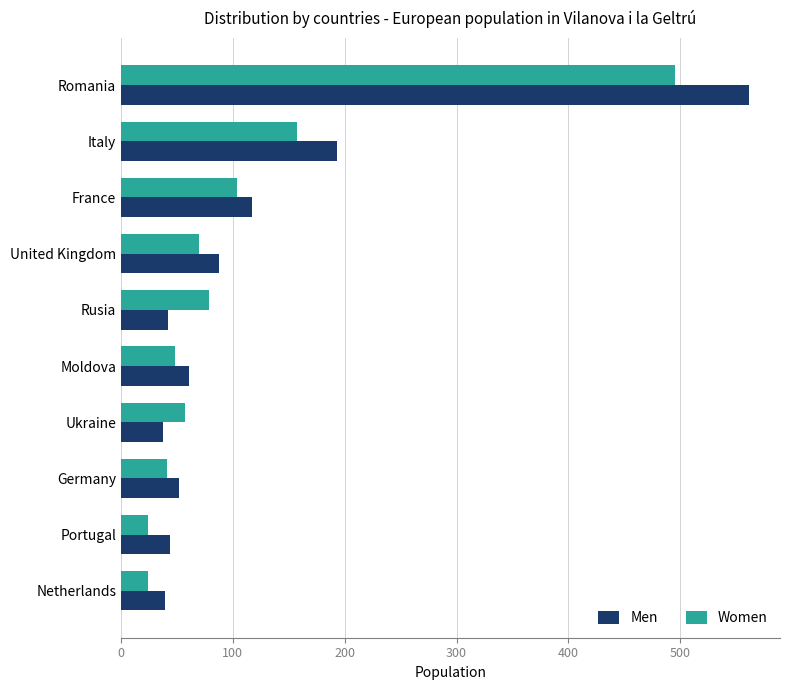

What are all the series names shown in the legend?

Men, Women